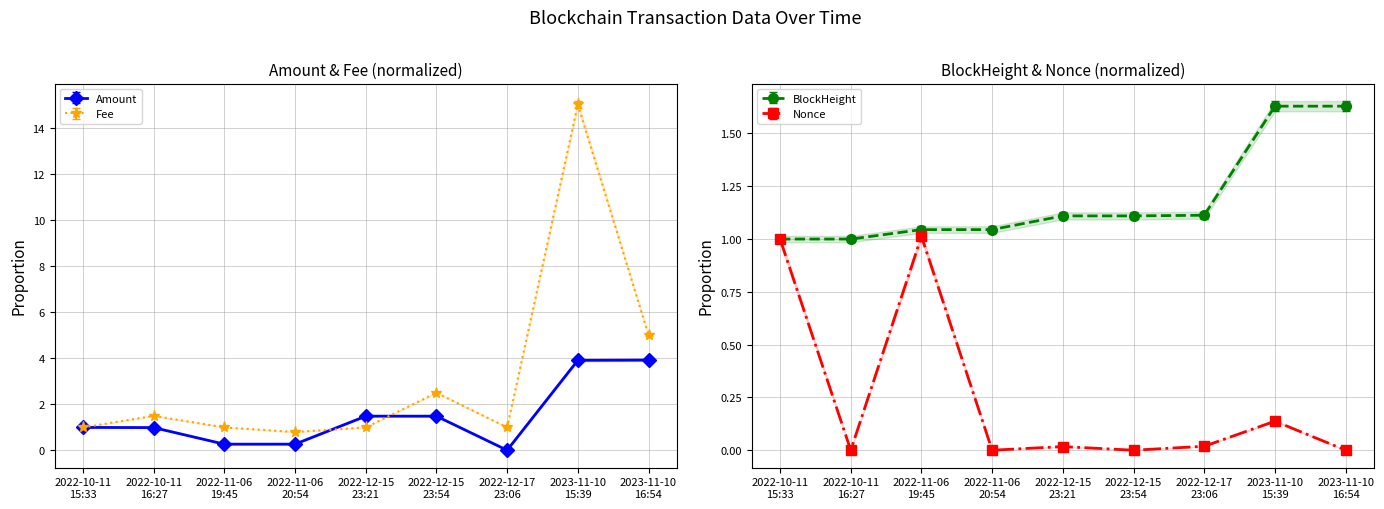

What is the value of the Amount point at the 8th from the left?

3.9